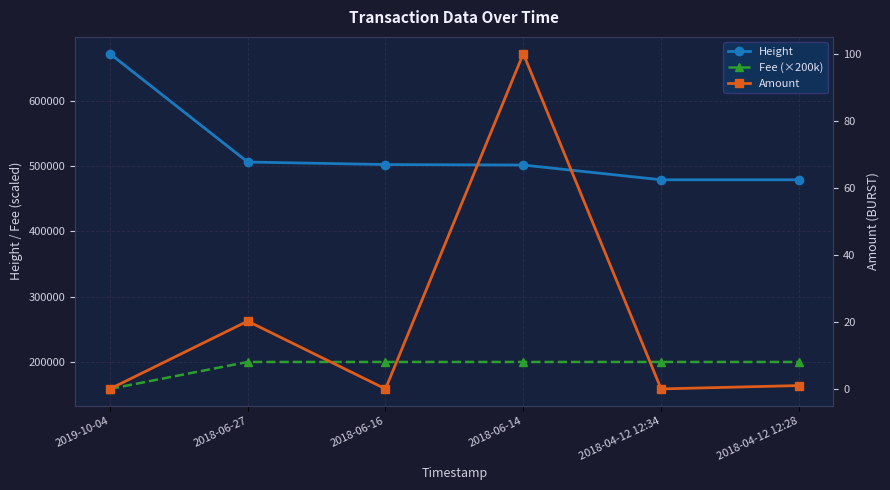

Is the value of Fee (×200k) at 2018-06-16 greater than the value of Amount at 2018-04-12 12:28?

Yes